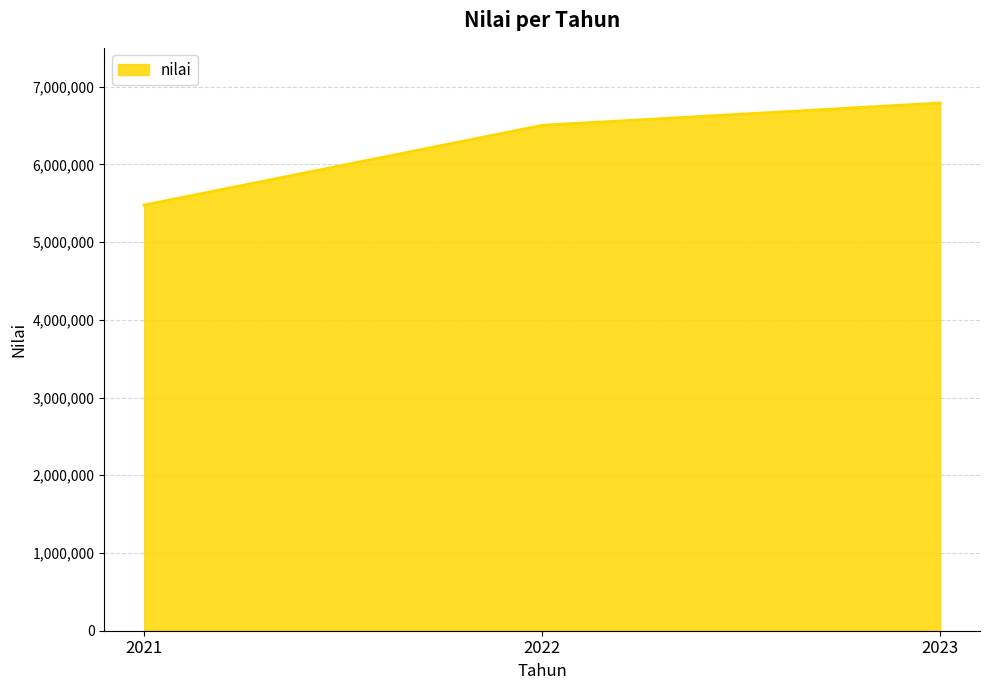

What is the difference between the values at 2021 and 2022?

1026713